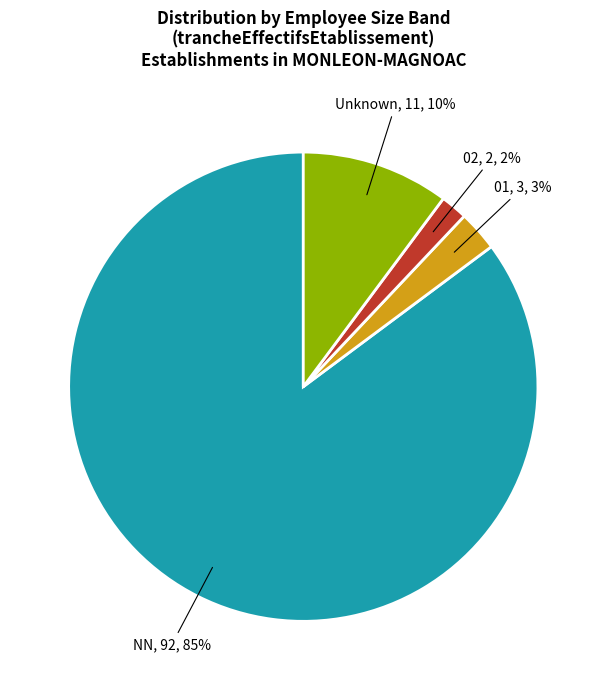

To the nearest percent, what is the difference between the largest and smallest slice percentages?

83%